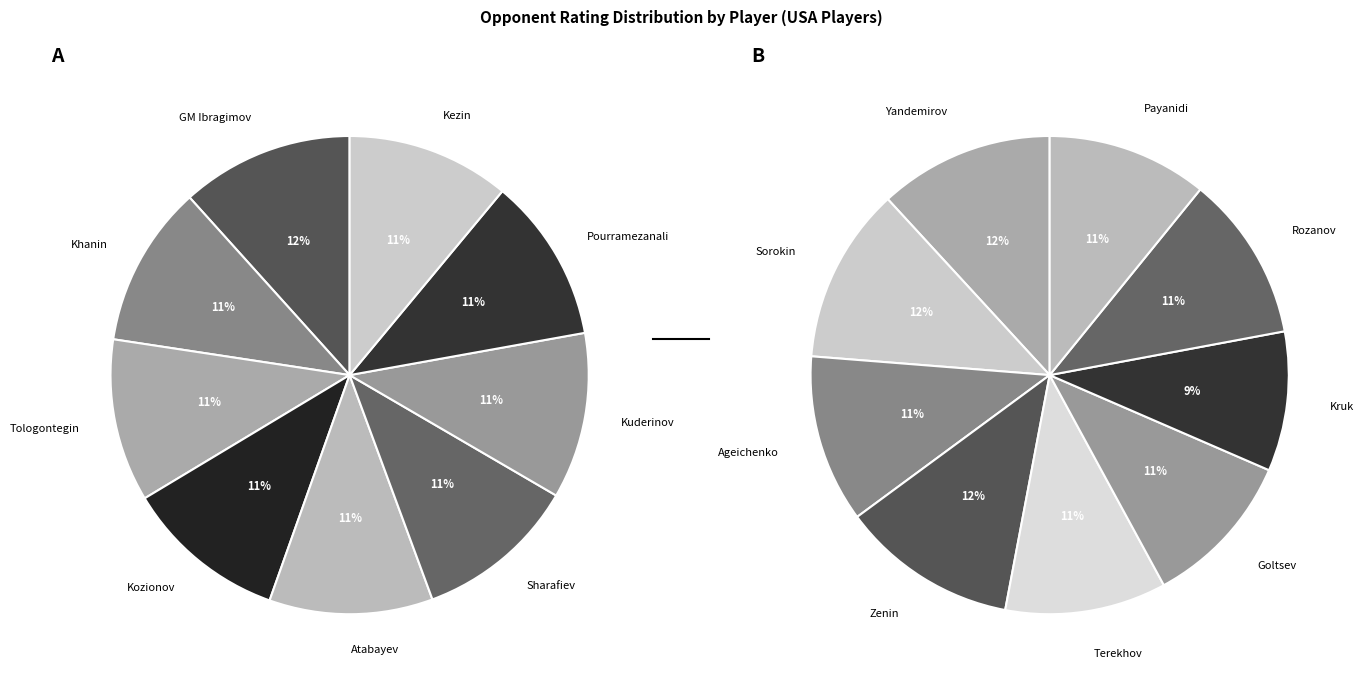

How many slices are in this pie chart?

9